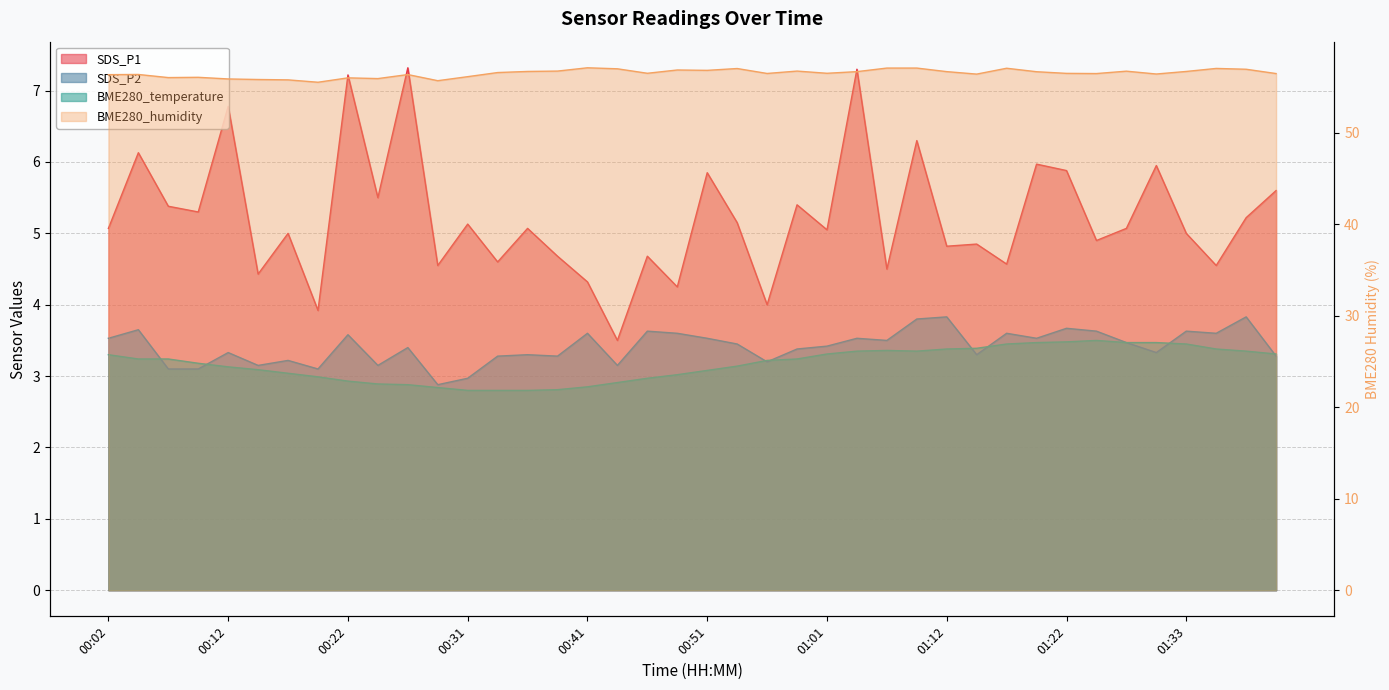

Which series ends up on top after the final intersection of BME280_temperature and SDS_P2?

BME280_temperature